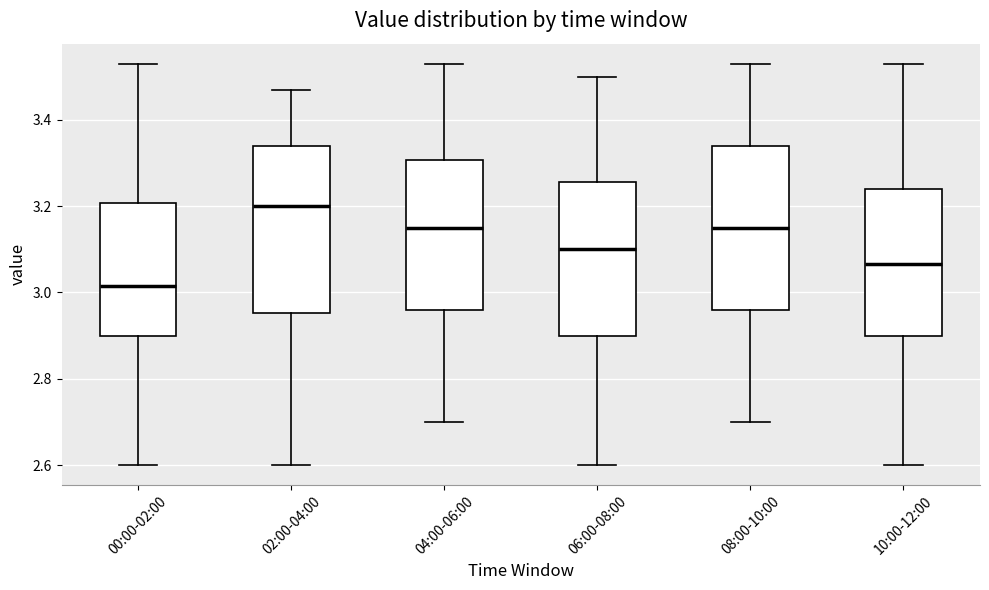

Which box has the highest median line?

02:00-04:00